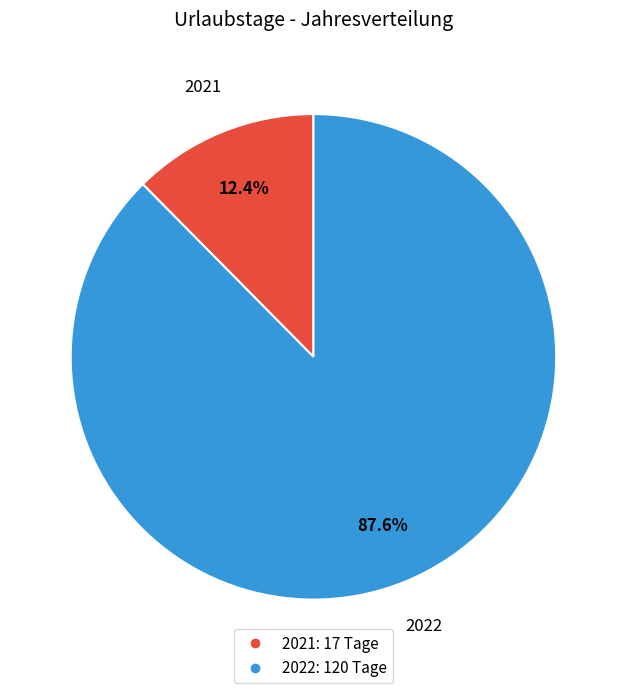

The 2021 slice represents 12% of the pie. True or false?

True